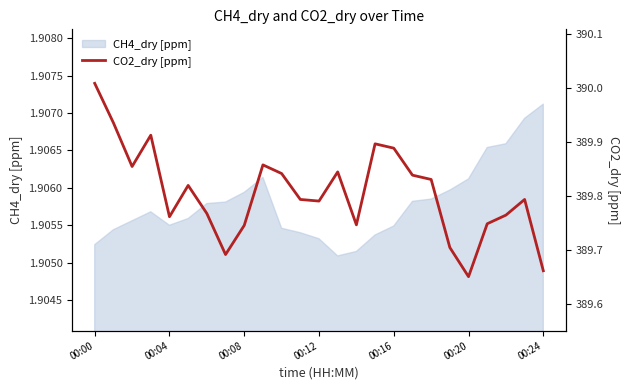

What is the difference between the maximum and minimum values?

0.4